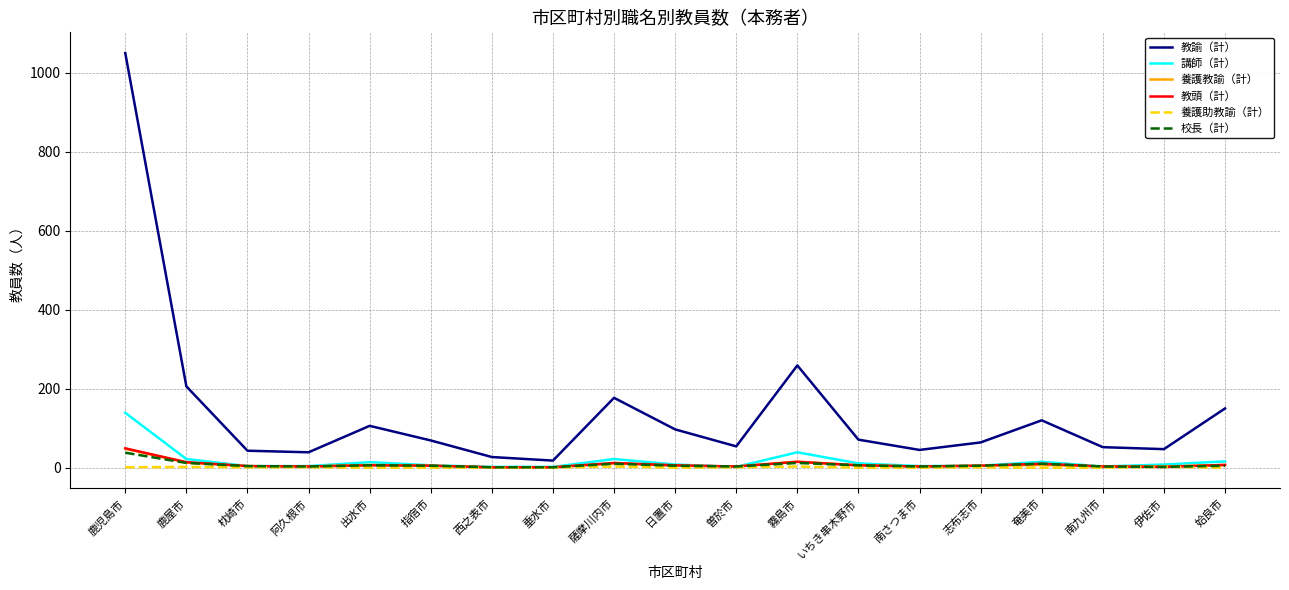

What is the difference between the maximum and second lowest values in the 講師（計） series?

137